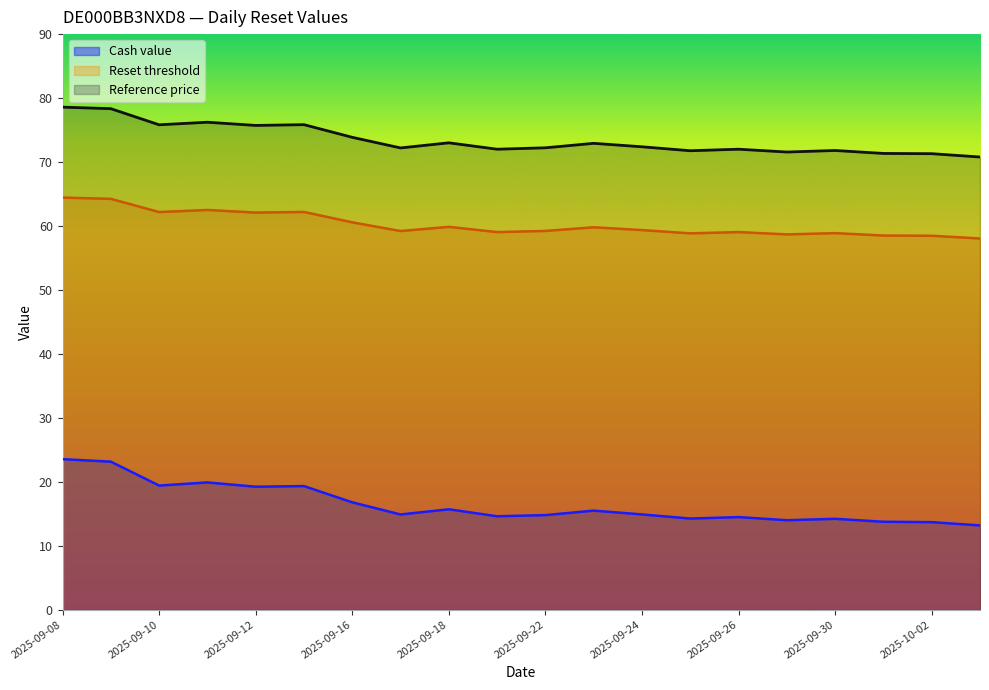

Which series has the widest spread of values?

Cash value